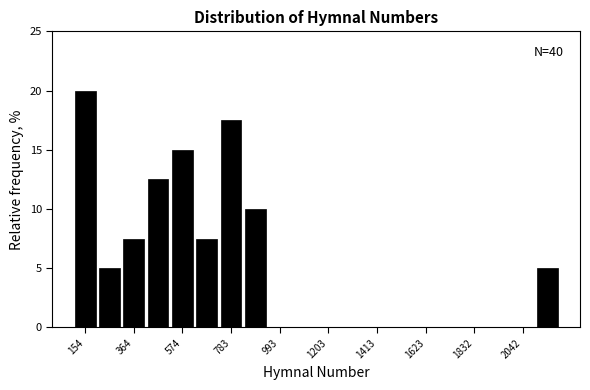

Around what value on the x-axis is the tallest bar? Give the approximate position of its centre, as read against the axis.

150